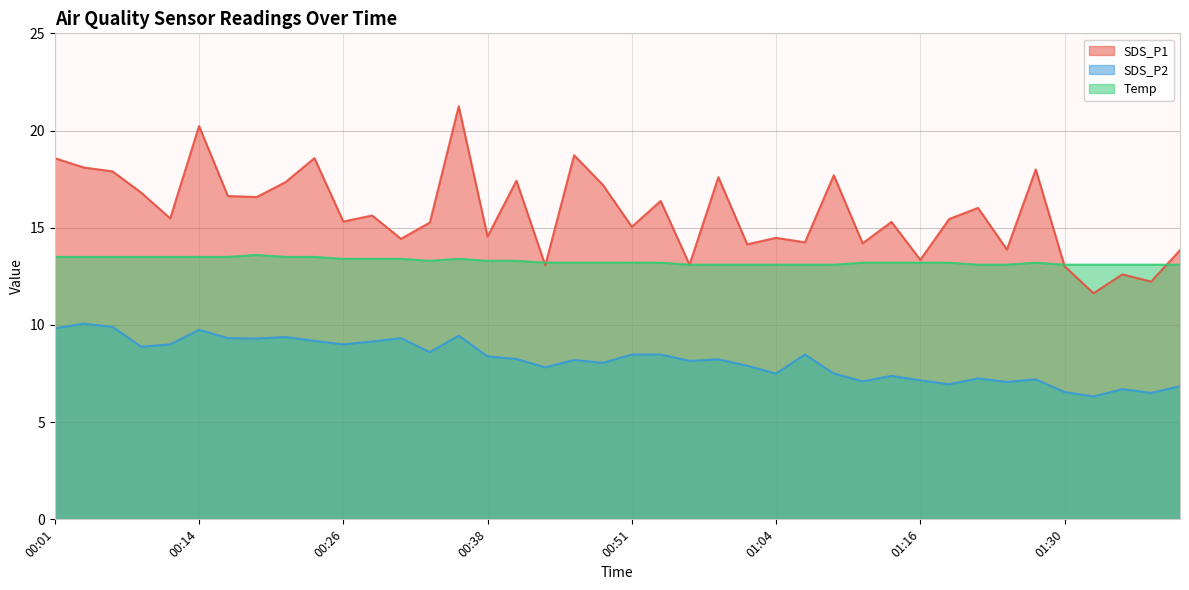

Reading left to right, transcribe all the data shown in this chart.

SDS_P1: 18.6	18.1	17.9	16.8	15.5	20.2	16.6	16.6	17.4	18.6	15.3	15.6	14.4	15.3	21.2	14.6	17.4	13.1	18.7	17.2	15.1	16.4	13.1	17.6	14.2	14.5	14.2	17.7	14.2	15.3	13.3	15.4	16.0	13.9	18.0	13.0	11.6	12.6	12.2	13.8
SDS_P2: 9.8	10.1	9.9	8.9	9.0	9.8	9.3	9.3	9.4	9.2	9.0	9.2	9.3	8.6	9.4	8.4	8.2	7.8	8.2	8.1	8.5	8.5	8.2	8.2	7.9	7.5	8.5	7.5	7.1	7.4	7.2	7.0	7.2	7.1	7.2	6.5	6.3	6.7	6.5	6.8
Temp: 13.5	13.5	13.5	13.5	13.5	13.5	13.5	13.6	13.5	13.5	13.4	13.4	13.4	13.3	13.4	13.3	13.3	13.2	13.2	13.2	13.2	13.2	13.1	13.1	13.1	13.1	13.1	13.1	13.2	13.2	13.2	13.2	13.1	13.1	13.2	13.1	13.1	13.1	13.1	13.1